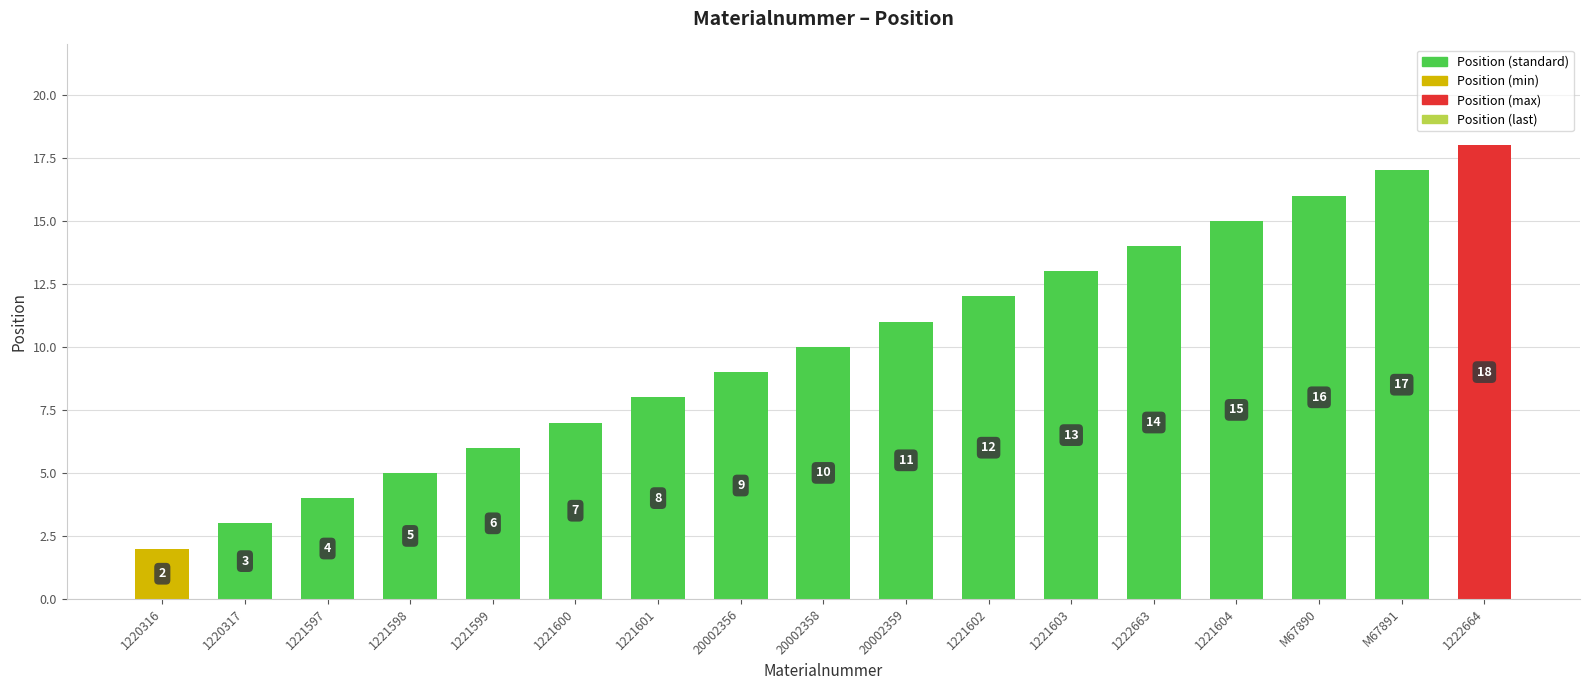

Which label corresponds to the largest value in the chart?

1222664